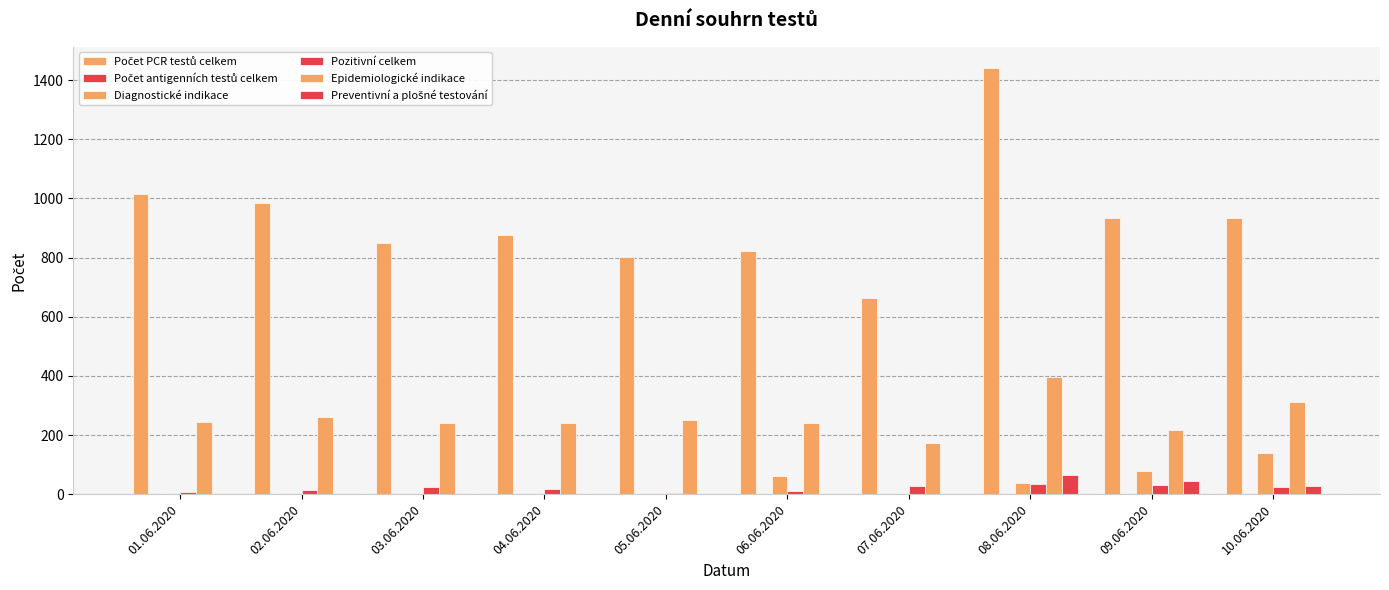

What is the average value of the Epidemiologické indikace series?

257